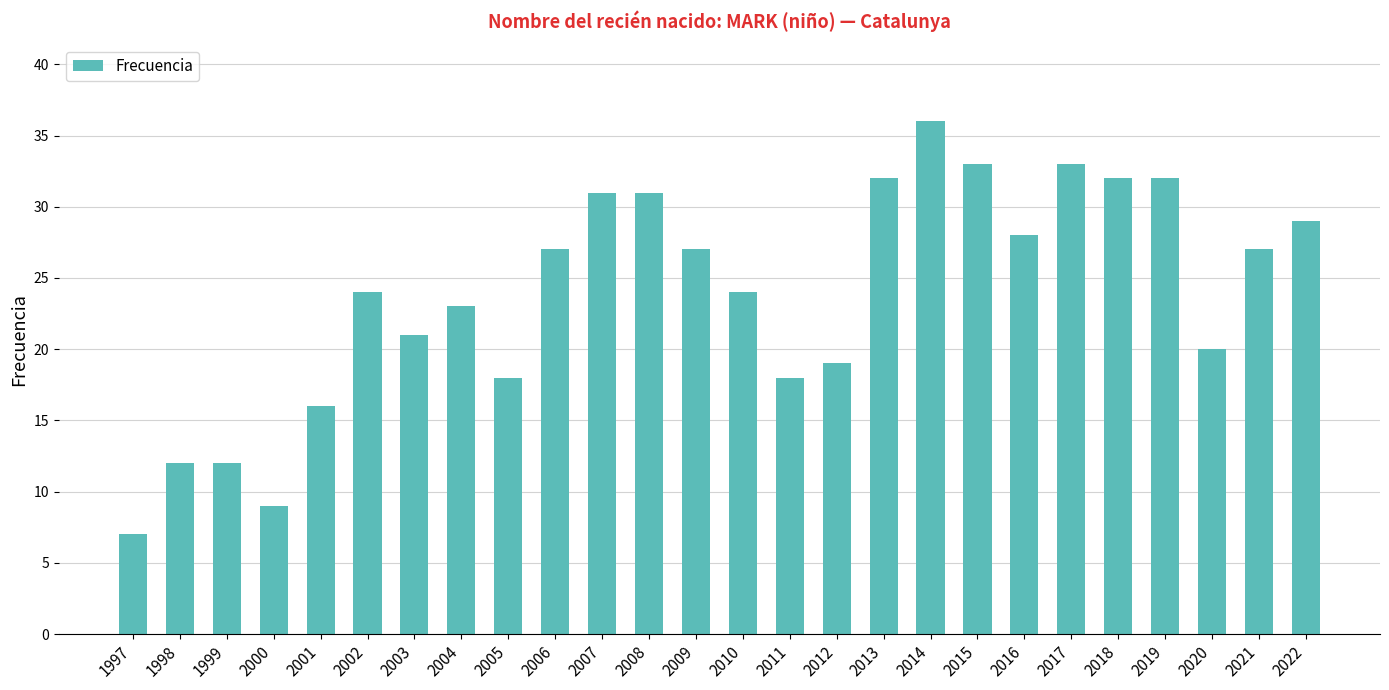

Reading right to left, transcribe all the data shown in this chart.

29	27	20	32	32	33	28	33	36	32	19	18	24	27	31	31	27	18	23	21	24	16	9	12	12	7